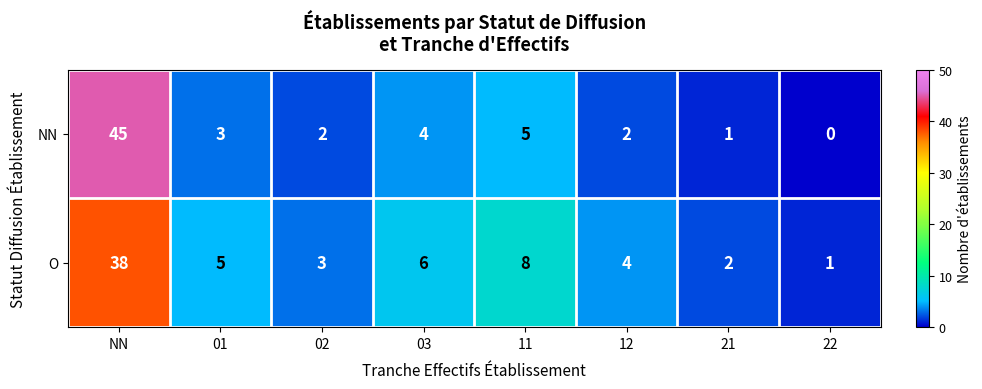

At 02, list the series in order from smallest to largest.

NN, O